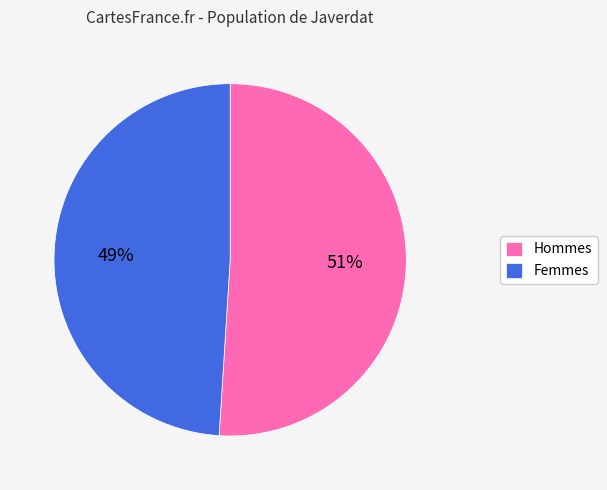

True or false: Hommes accounts for 37% of the total.

False